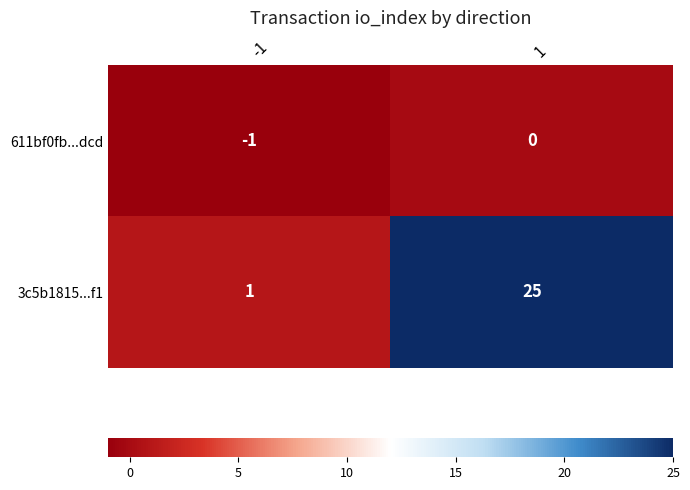

How many distinct data groups are displayed?

2